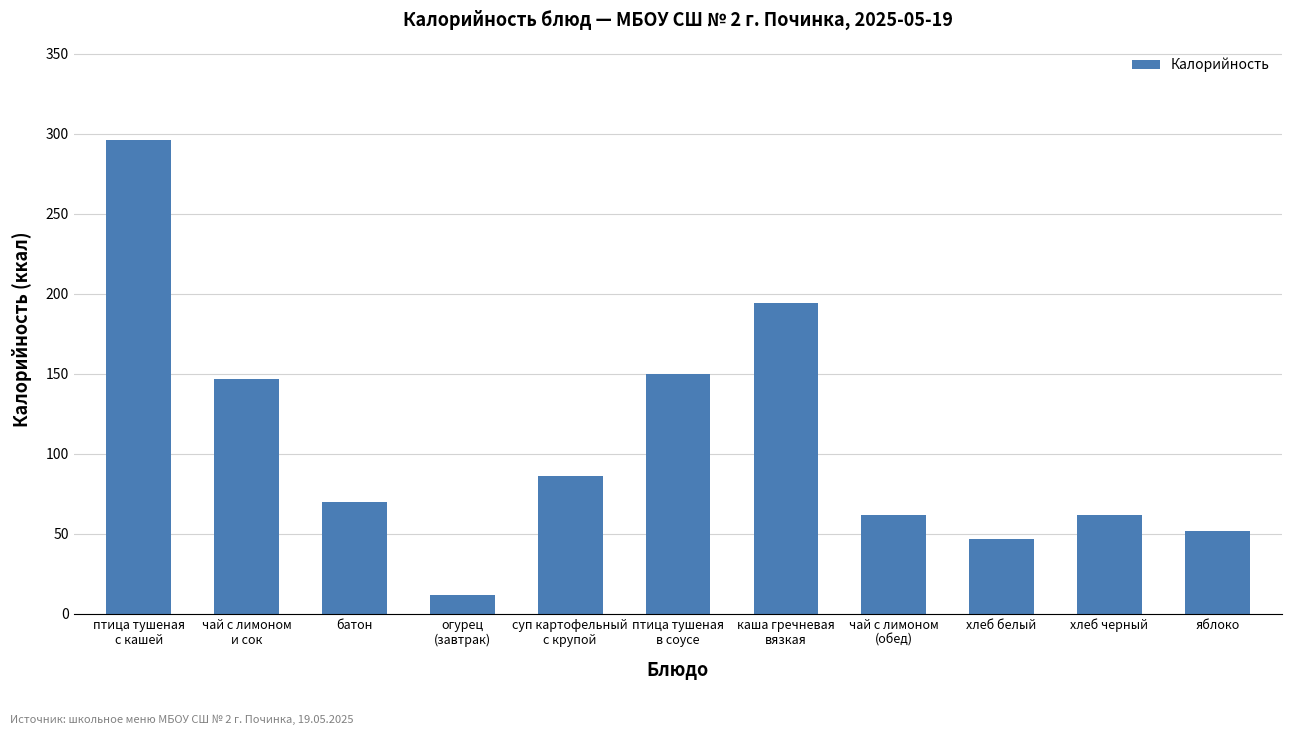

What is the label of the 11th bar from the left?

яблоко